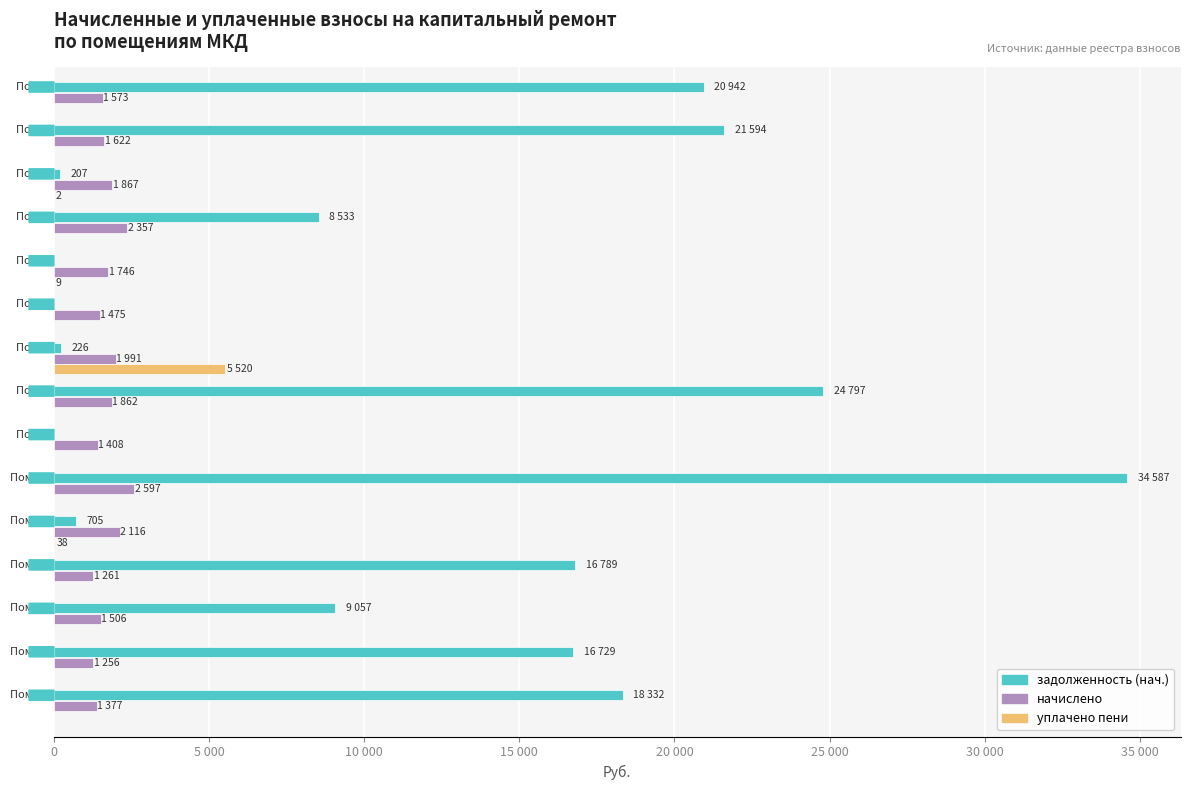

What position from the left is 5 000?

2